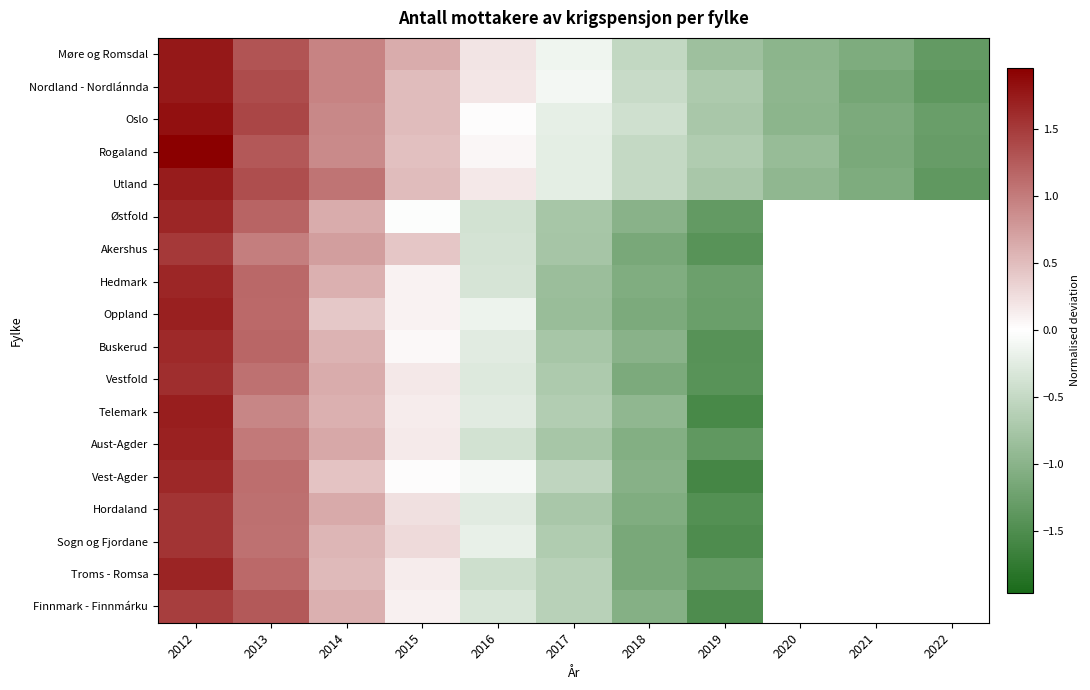

How many series are shown in this chart?

18